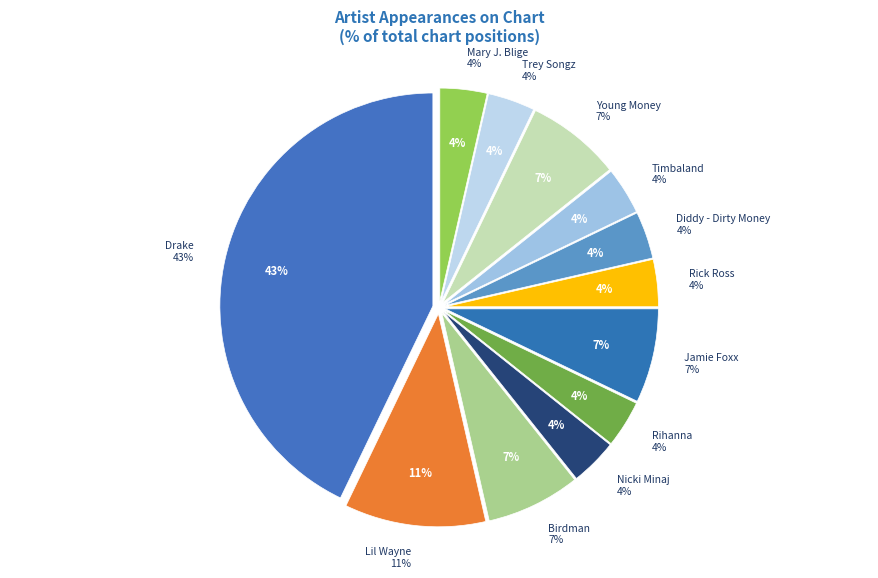

Count the number of slices in the pie.

12